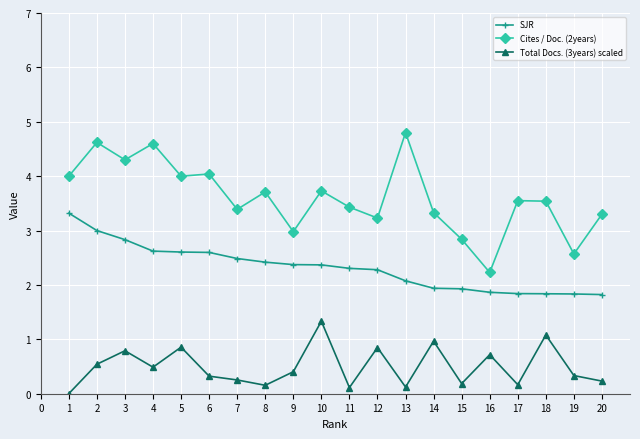

Does the chart have visible grid lines?

Yes